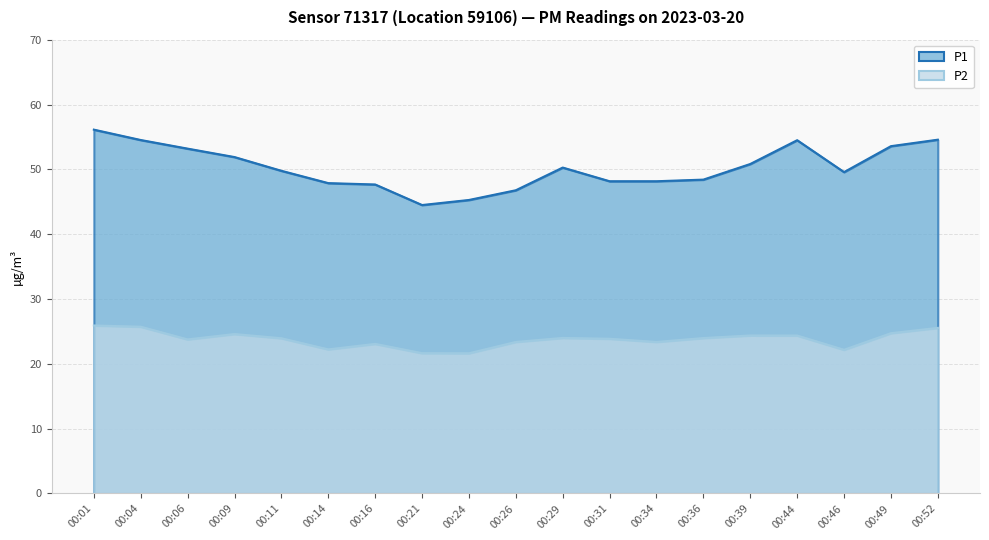

How many categories are shown in the chart?

19